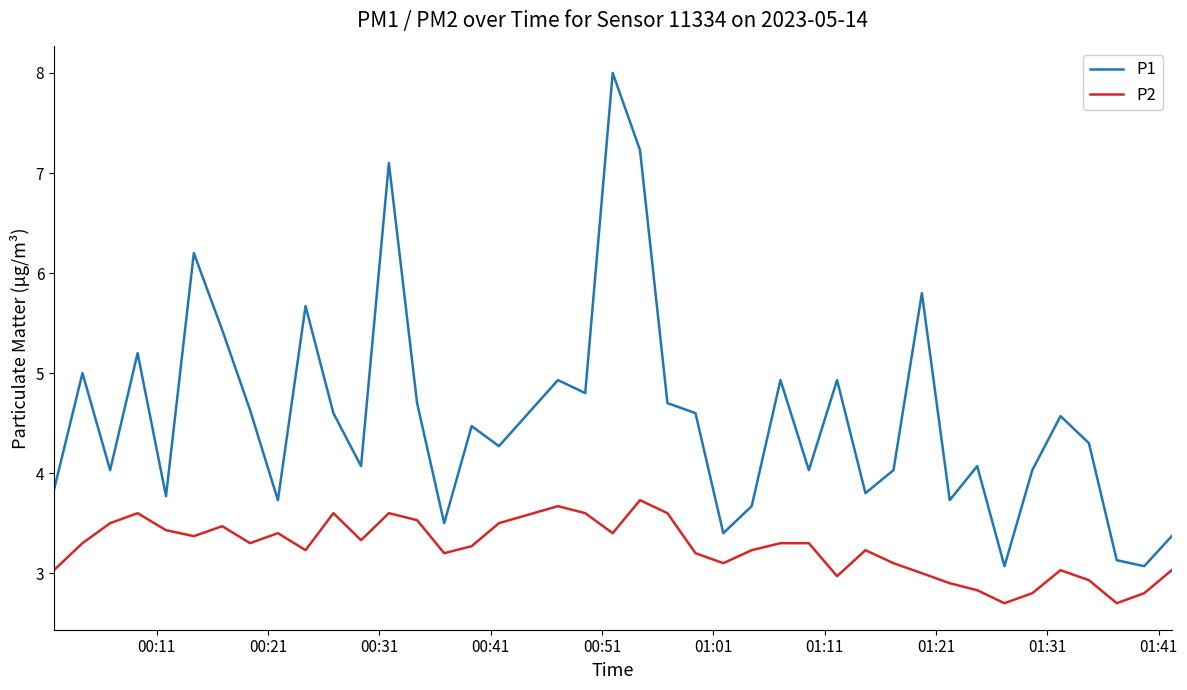

What is the greatest value displayed?

8.0